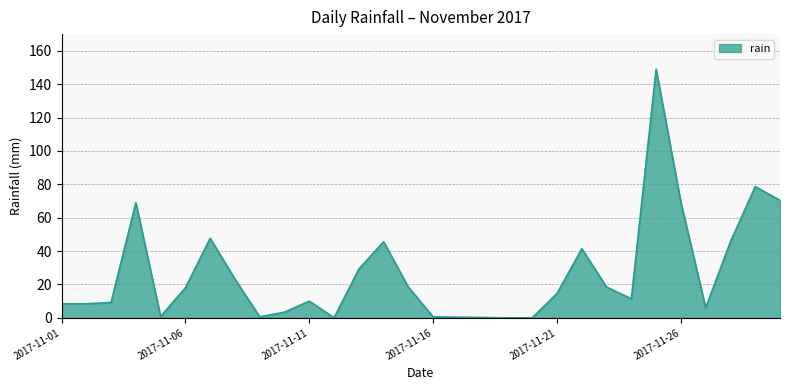

What is the maximum value shown in the chart?

149.0